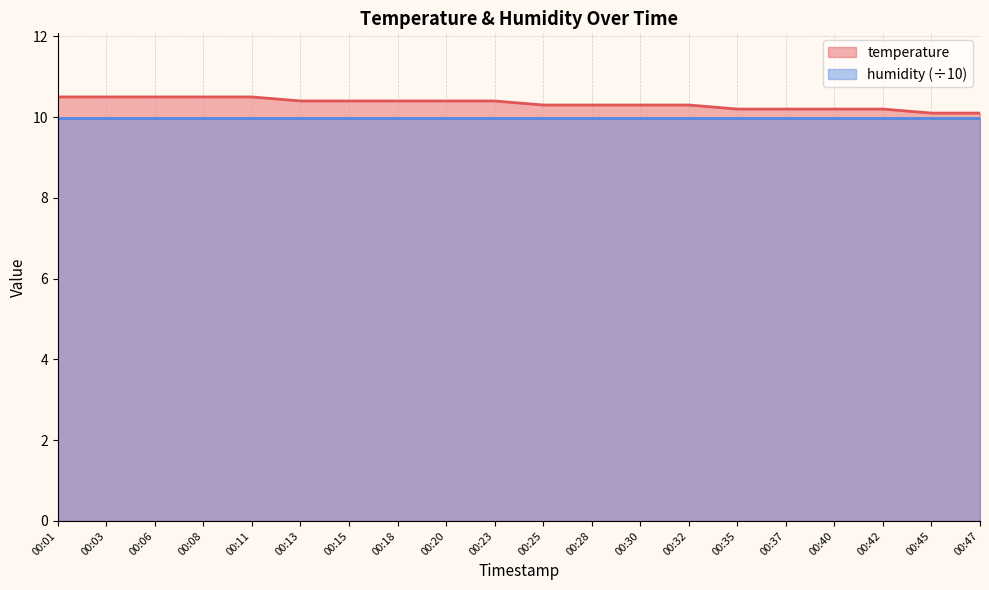

Which category has the lowest value across all series?

00:45